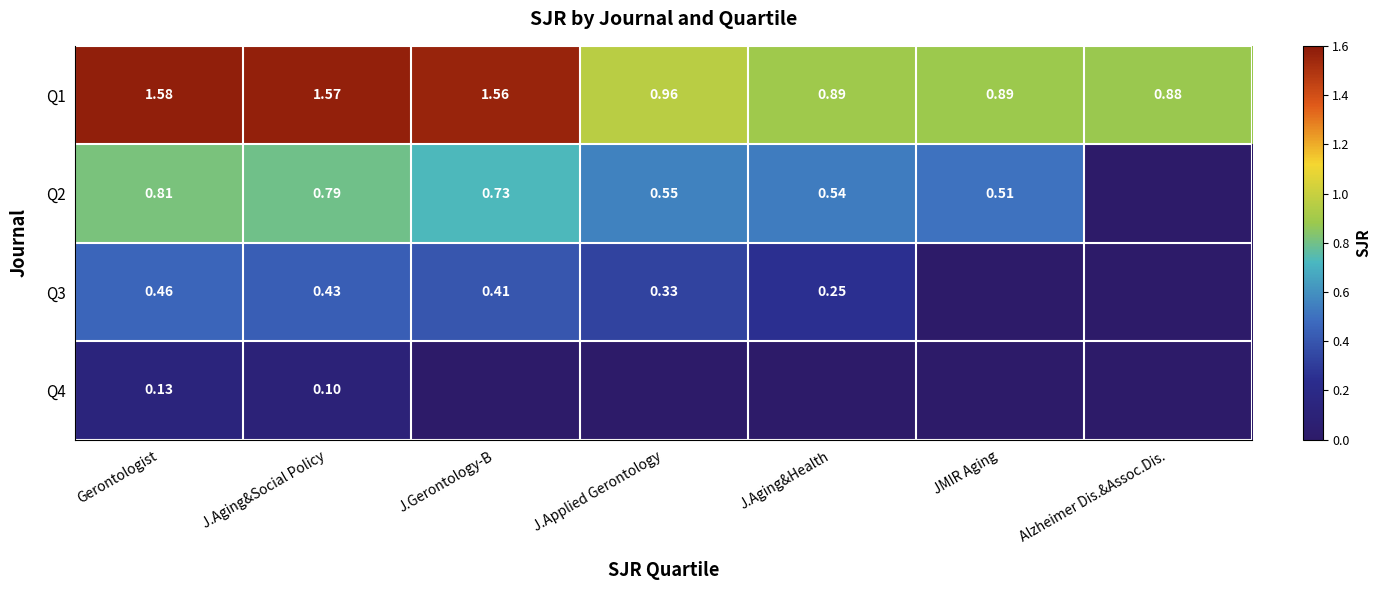

Is the value of Q3 at J.Aging&Health greater than the value of Q1 at Alzheimer Dis.&Assoc.Dis.?

No